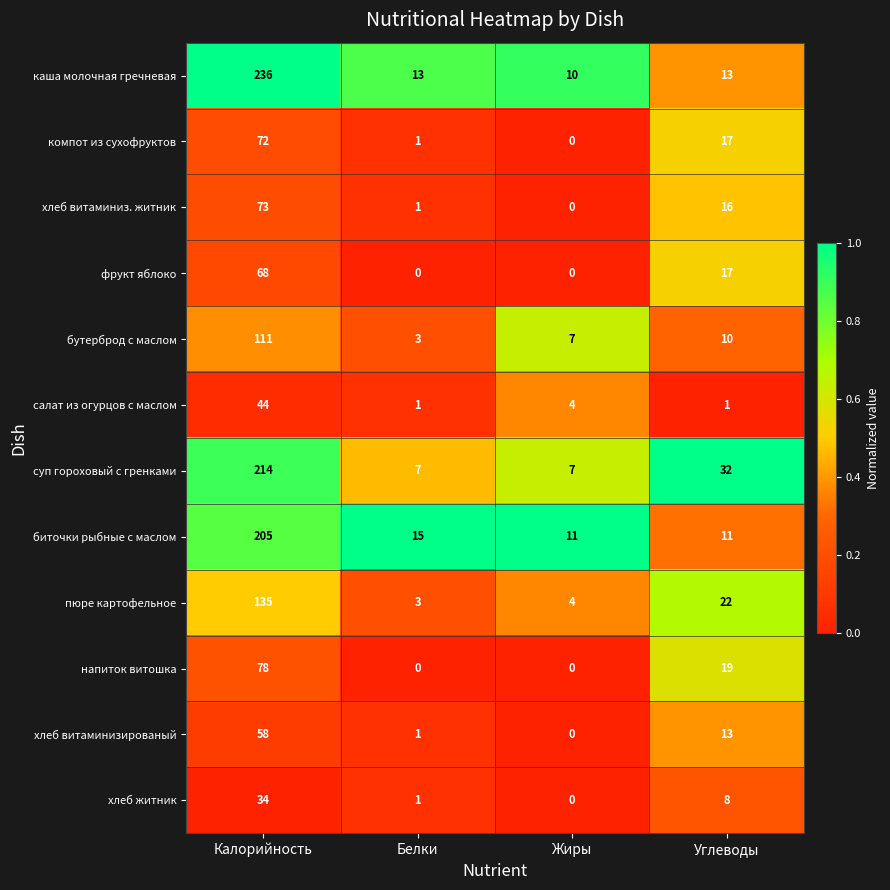

How many distinct data groups are displayed?

12